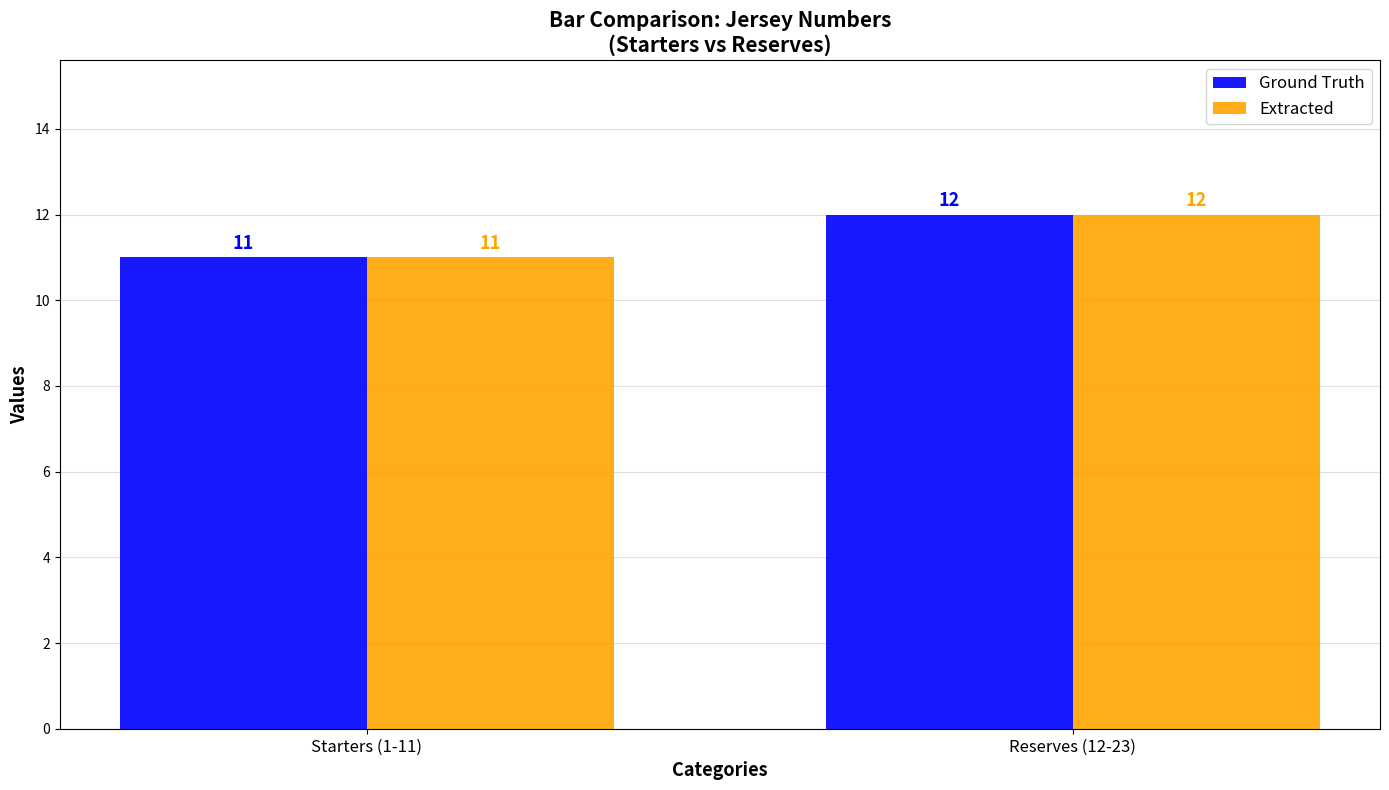

How many bars are there in total?

4